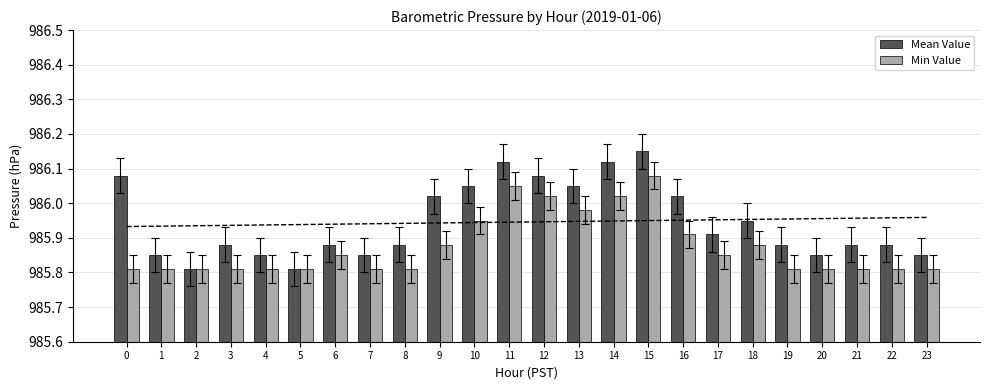

Reading right to left, extract all data points from this chart.

Mean Value: 23=985.9	22=985.9	21=985.9	20=985.9	19=985.9	18=986.0	17=985.9	16=986.0	15=986.1	14=986.1	13=986.0	12=986.1	11=986.1	10=986.0	9=986.0	8=985.9	7=985.9	6=985.9	5=985.8	4=985.9	3=985.9	2=985.8	1=985.9	0=986.1
Min Value: 23=985.8	22=985.8	21=985.8	20=985.8	19=985.8	18=985.9	17=985.9	16=985.9	15=986.1	14=986.0	13=986.0	12=986.0	11=986.0	10=986.0	9=985.9	8=985.8	7=985.8	6=985.9	5=985.8	4=985.8	3=985.8	2=985.8	1=985.8	0=985.8